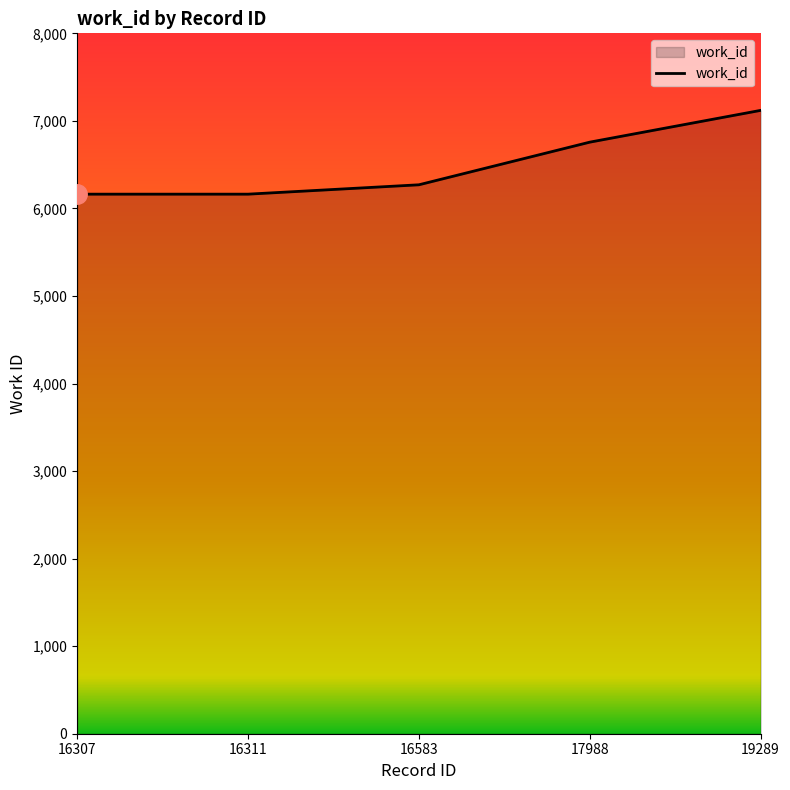

True or false: the data shows 9098 at 16311.

False